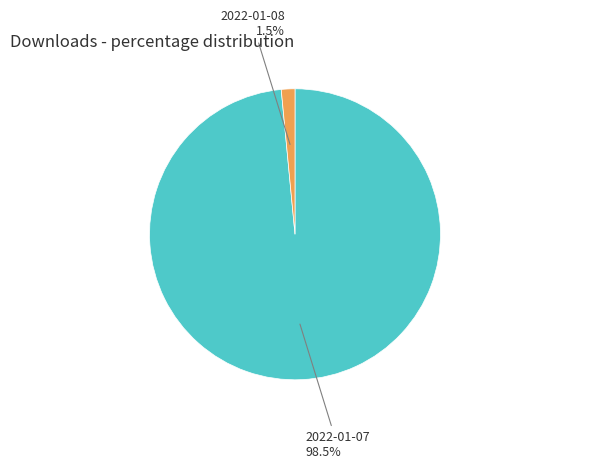

Is there any slice that represents more than half of the pie?

Yes